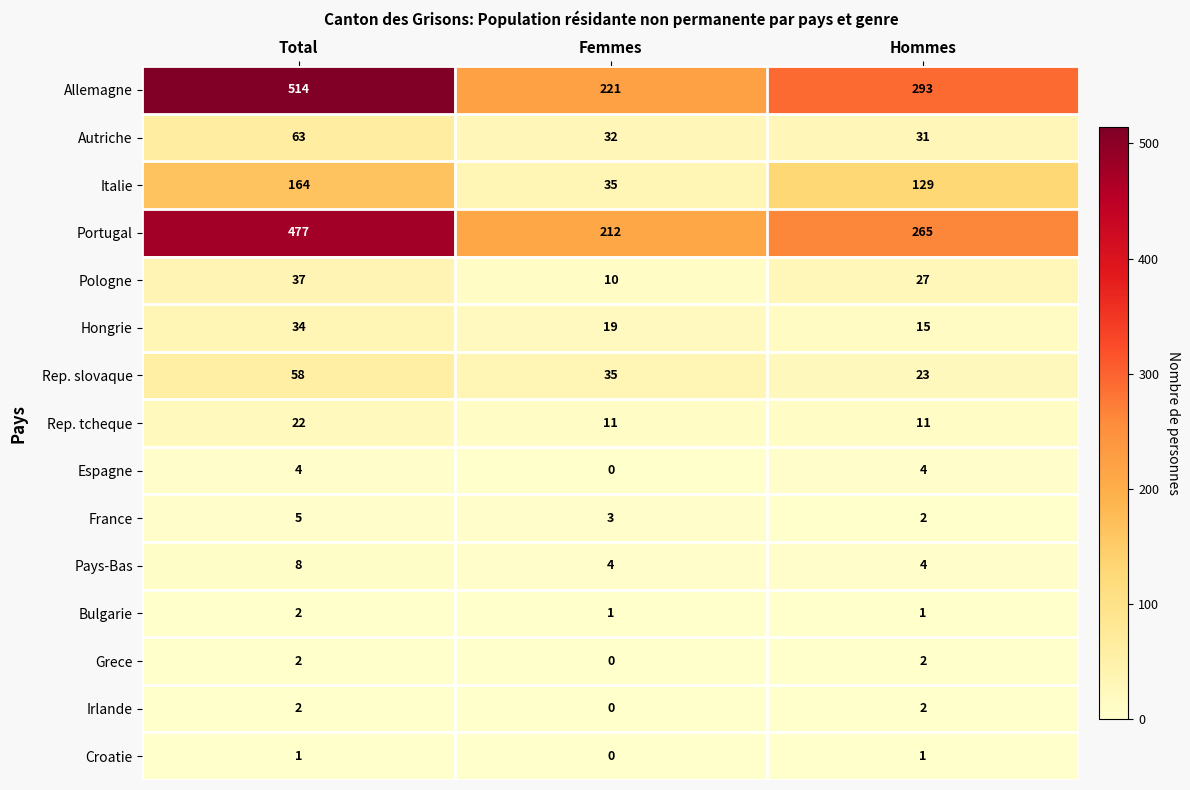

What is the total value across all series at Femmes?

583